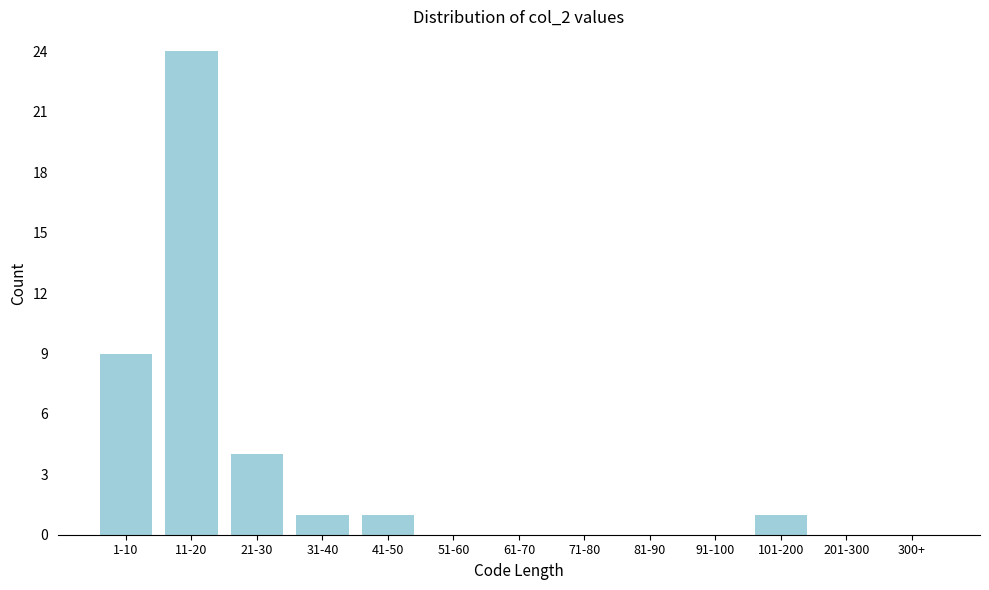

Reading right to left, list all the values displayed in this chart.

300+=0	201-300=0	101-200=1	91-100=0	81-90=0	71-80=0	61-70=0	51-60=0	41-50=1	31-40=1	21-30=4	11-20=24	1-10=9